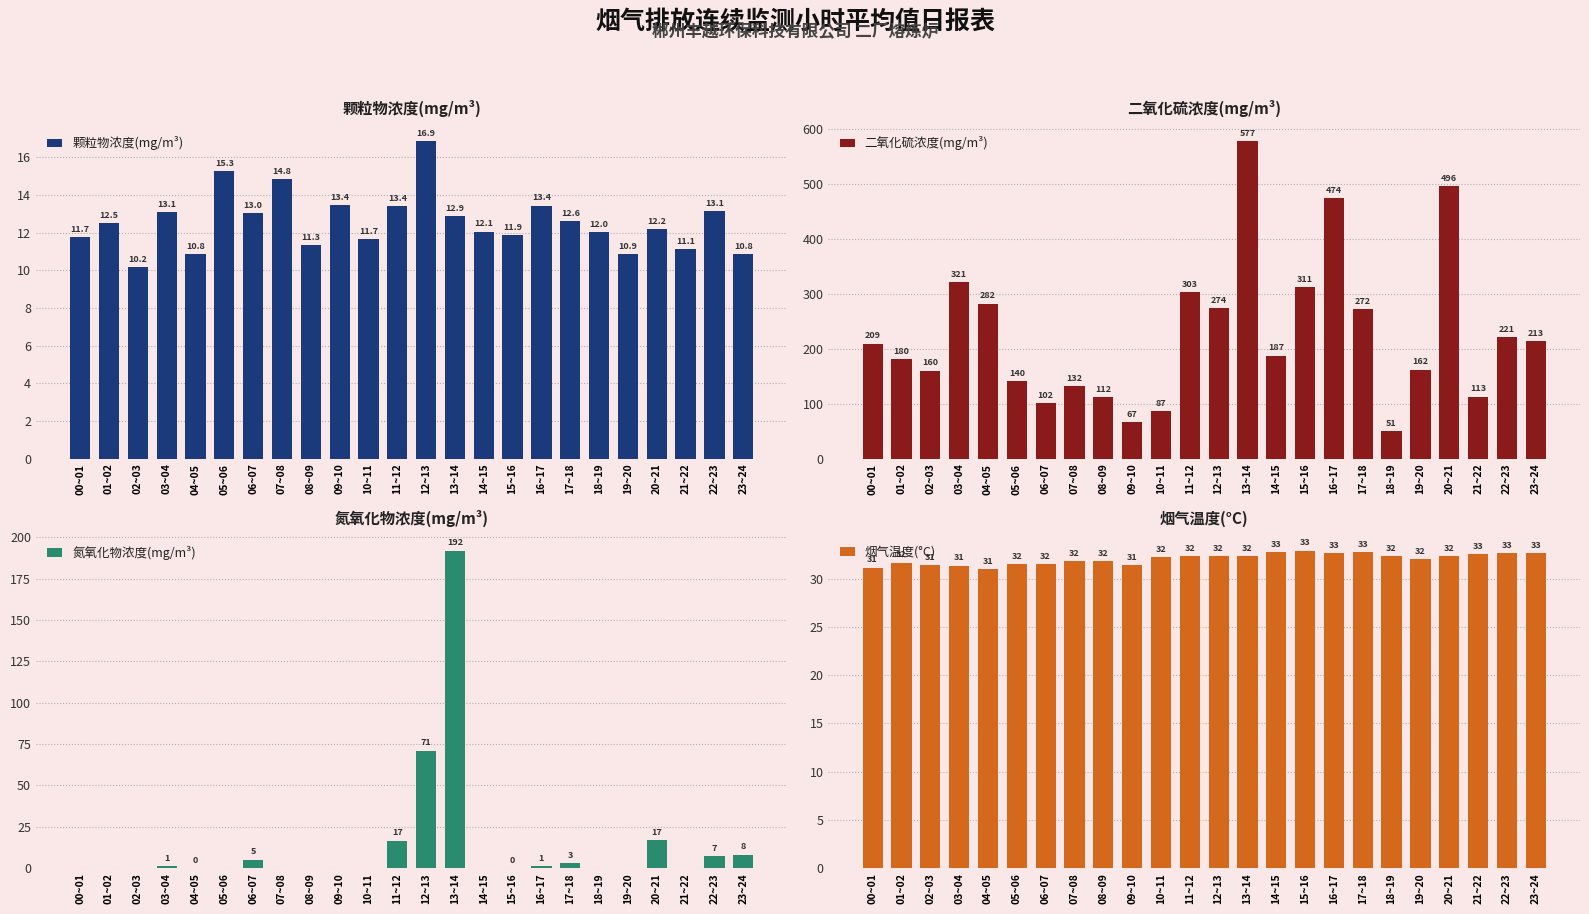

What is the label of the 11th bar from the left?

10~11